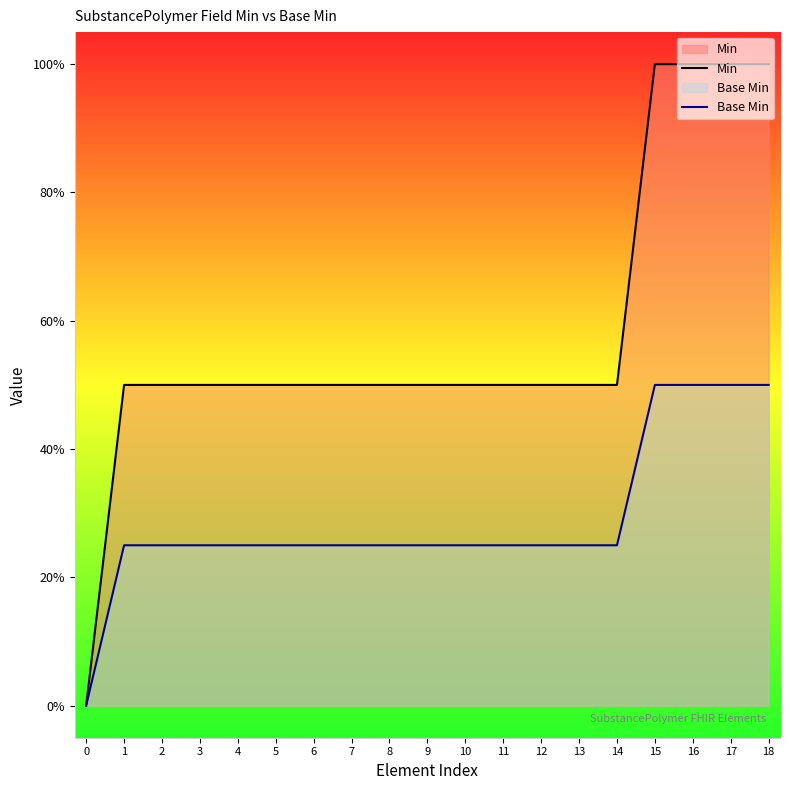

Reading left to right, transcribe all the data shown in this chart.

Min: 0.0	0.5	0.5	0.5	0.5	0.5	0.5	0.5	0.5	0.5	0.5	0.5	0.5	0.5	0.5	1.0	1.0	1.0	1.0
Base Min: 0.0	0.2	0.2	0.2	0.2	0.2	0.2	0.2	0.2	0.2	0.2	0.2	0.2	0.2	0.2	0.5	0.5	0.5	0.5